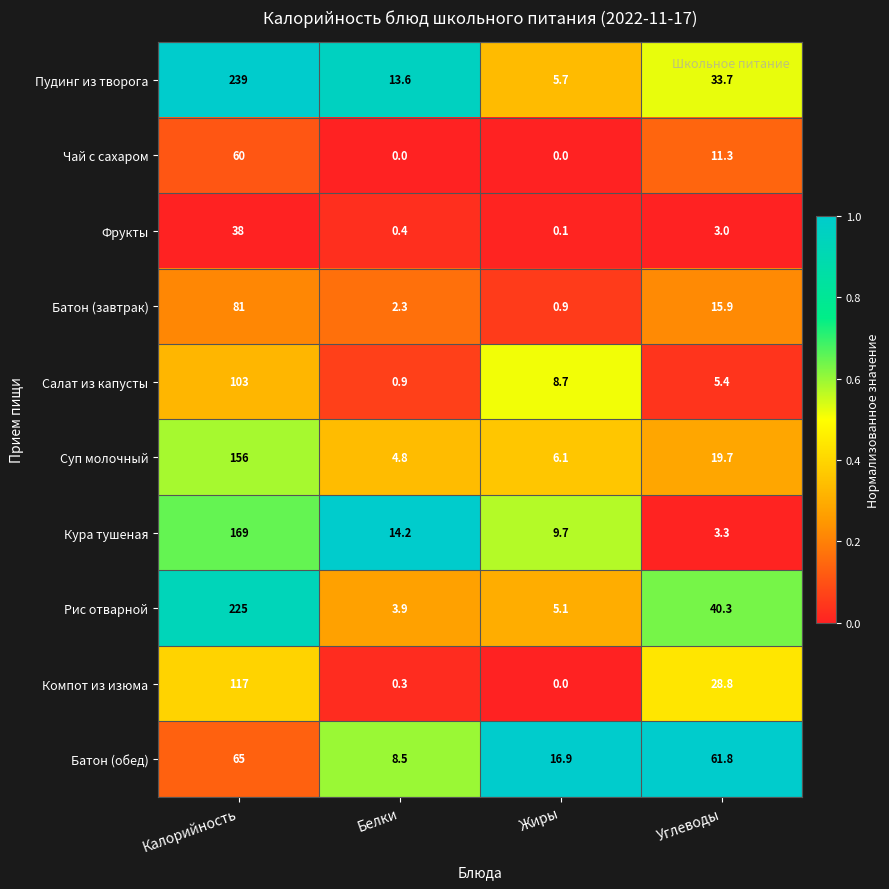

At which label does Рис отварной first exceed 40?

Калорийность